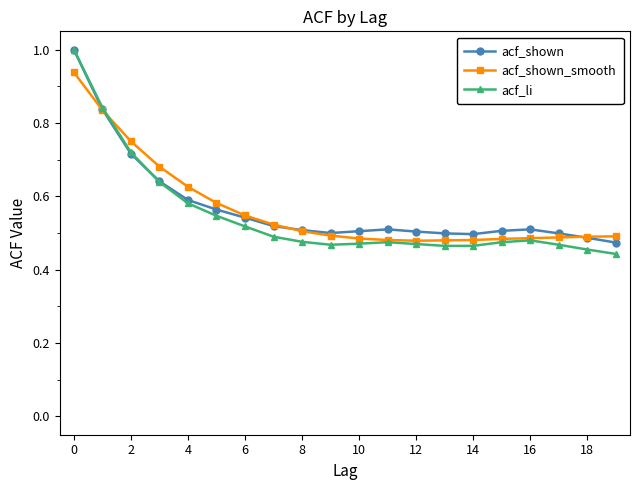

True or false: acf_li has more than 1 points higher than both neighbors.

True